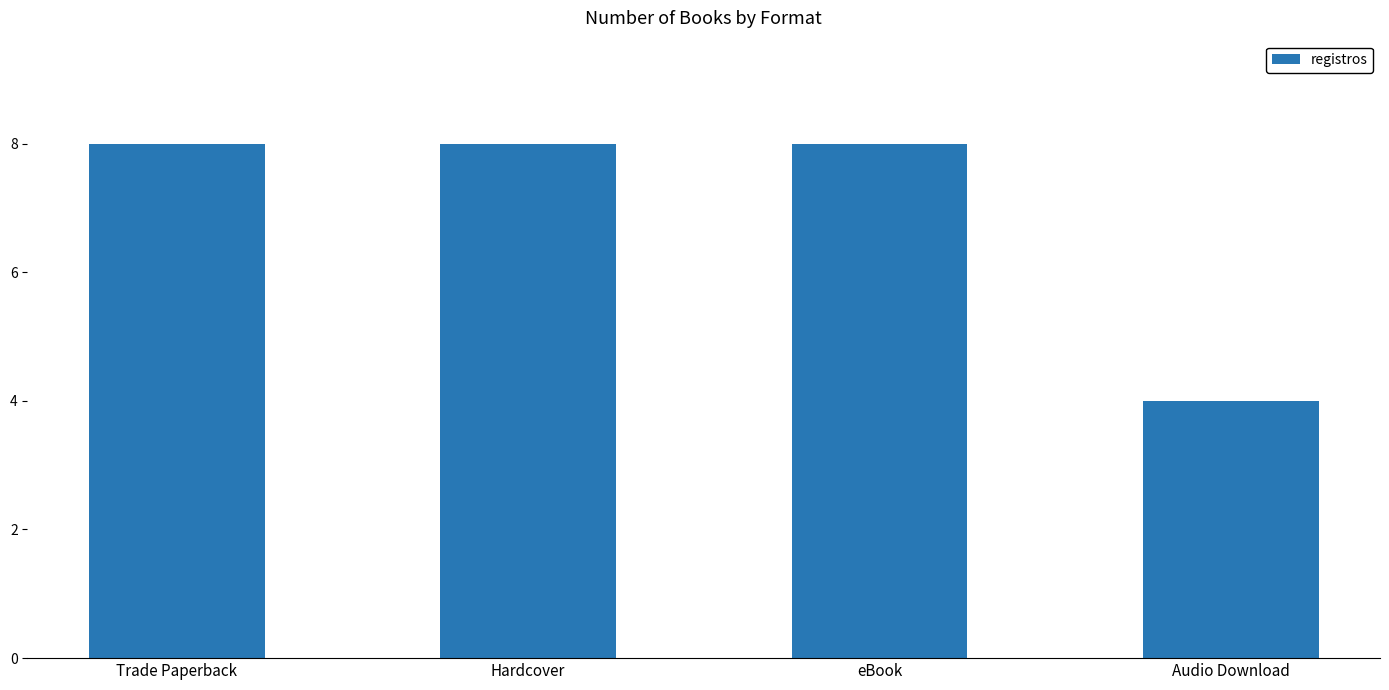

Reading left to right, list all the values displayed in this chart.

Trade Paperback=8	Hardcover=8	eBook=8	Audio Download=4